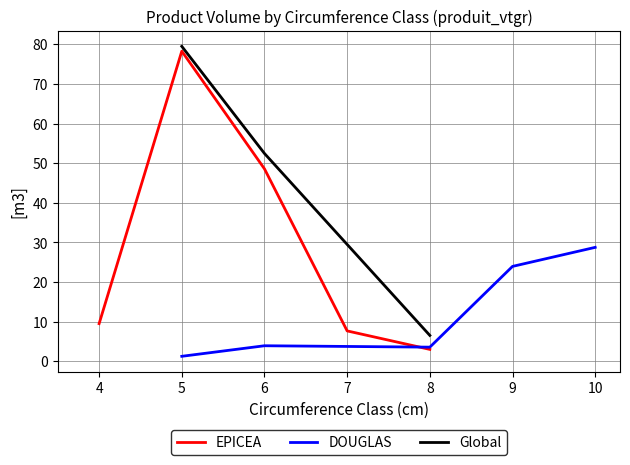

Is it true that EPICEA equals 7.6 at 7?

True